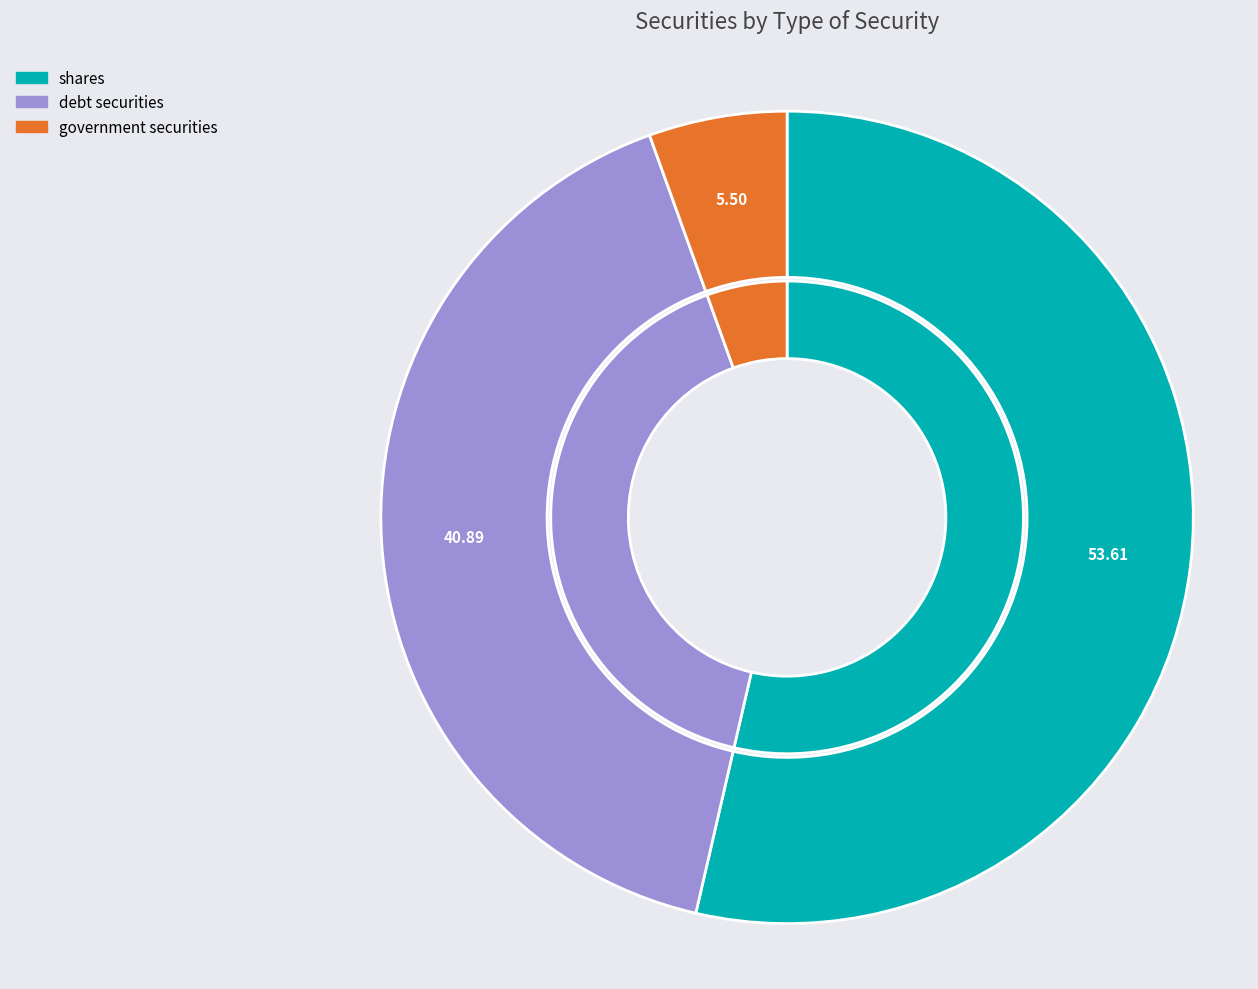

Is shares the majority of the pie?

Yes